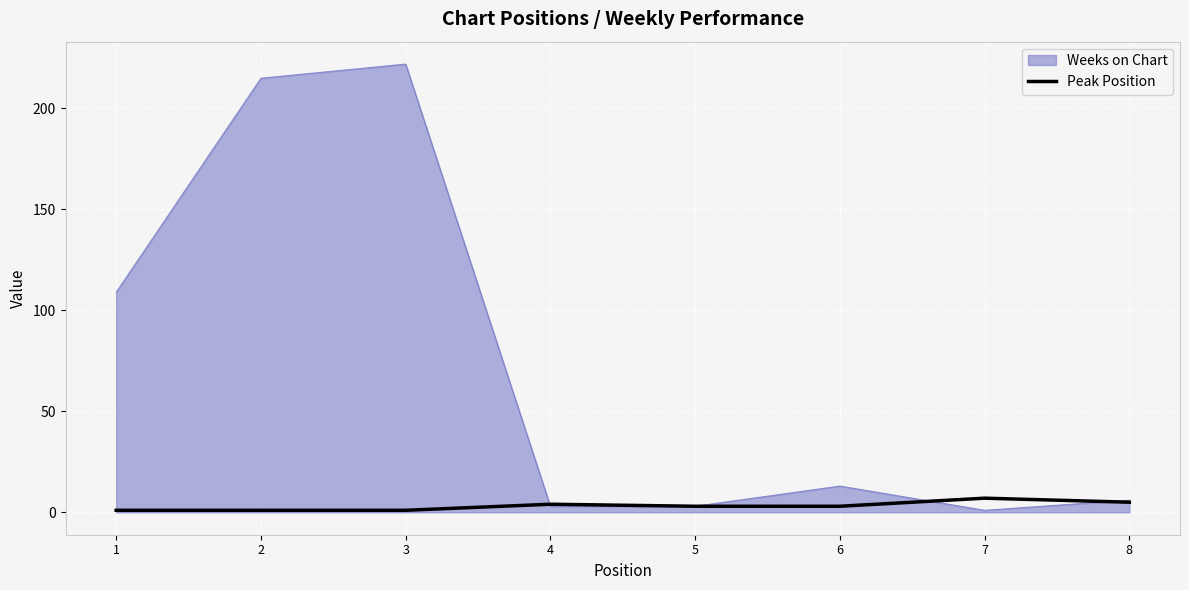

Rank the series by their maximum value, from lowest to highest.

Peak Position, Weeks on Chart